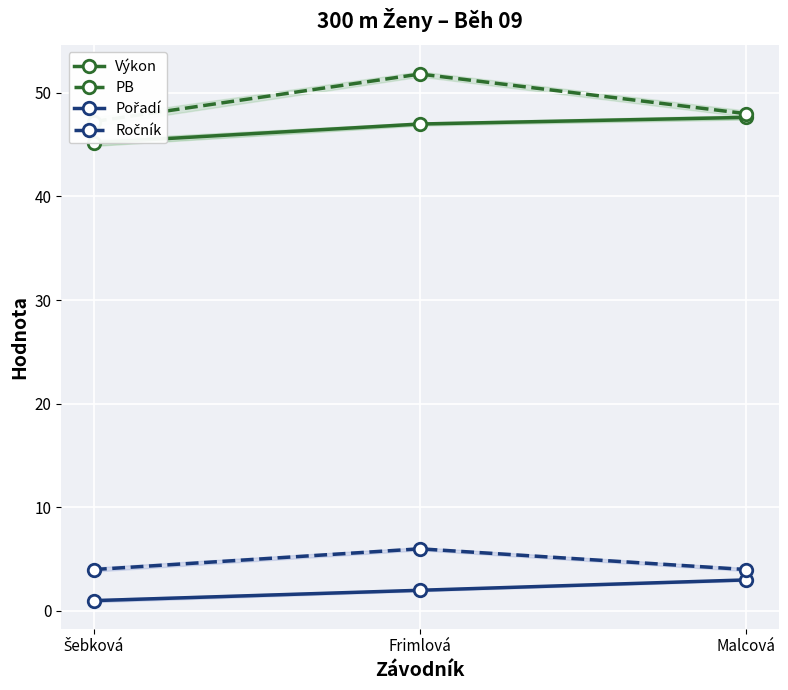

Where is Výkon nearest to the value 46?

Šebková